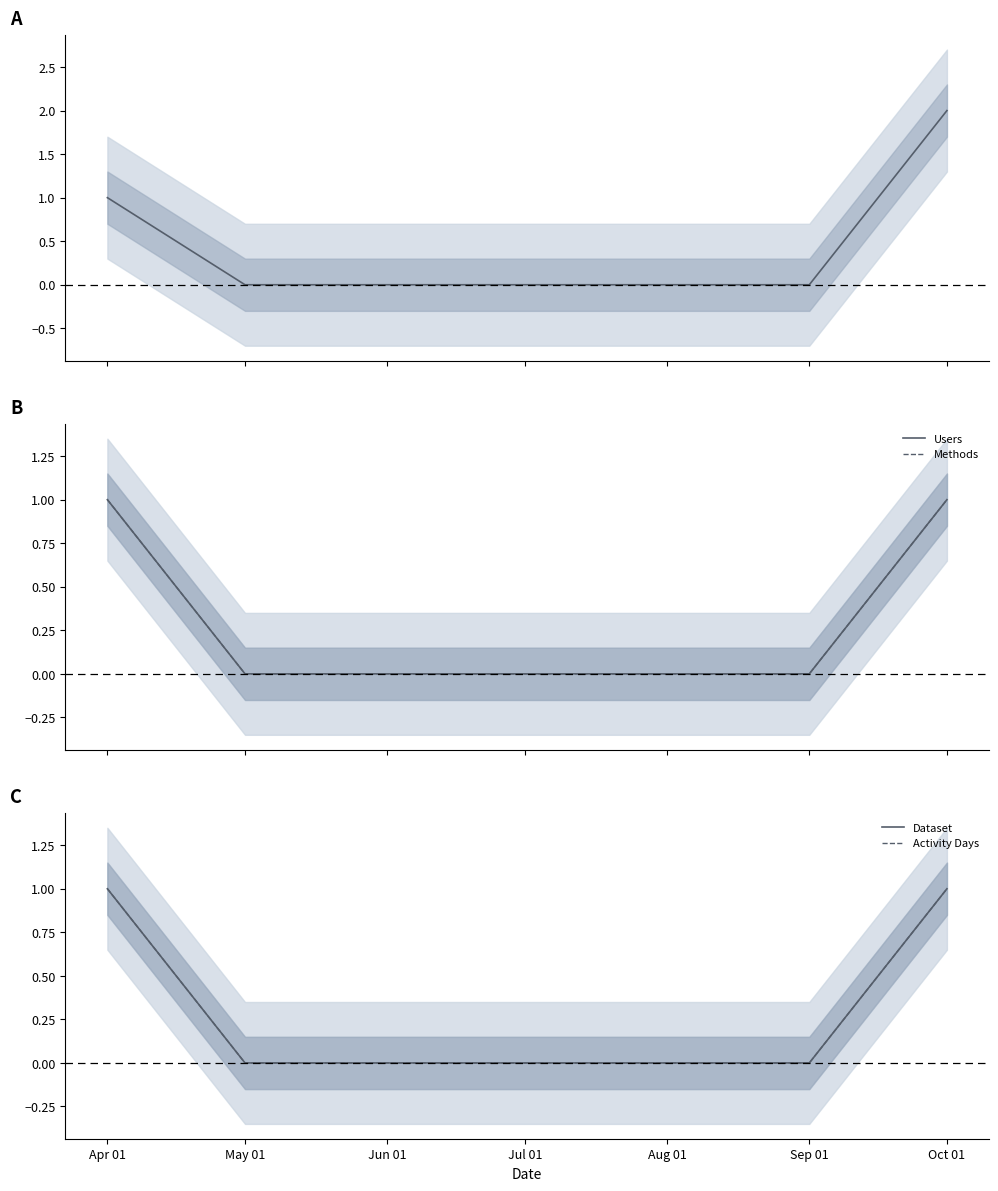

Which label corresponds to the smallest value in the chart?

May 01